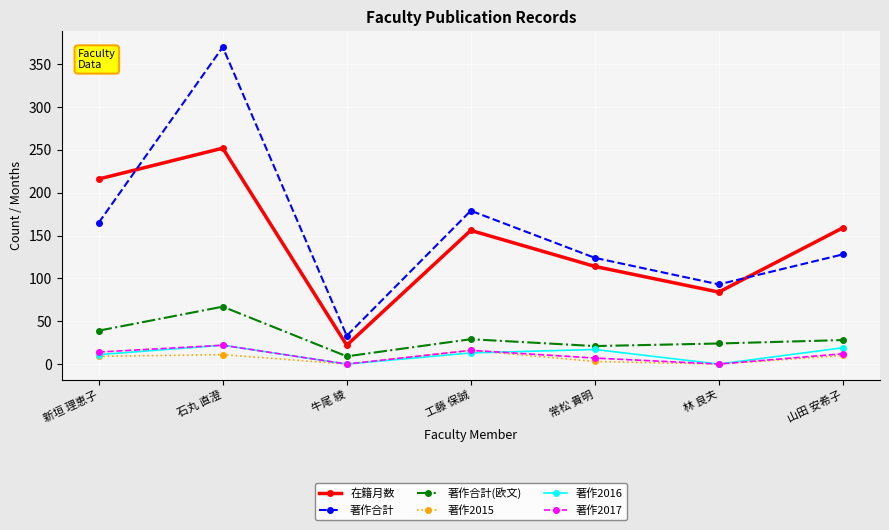

What is the difference between the maximum and minimum values in the 著作2017 series?

22